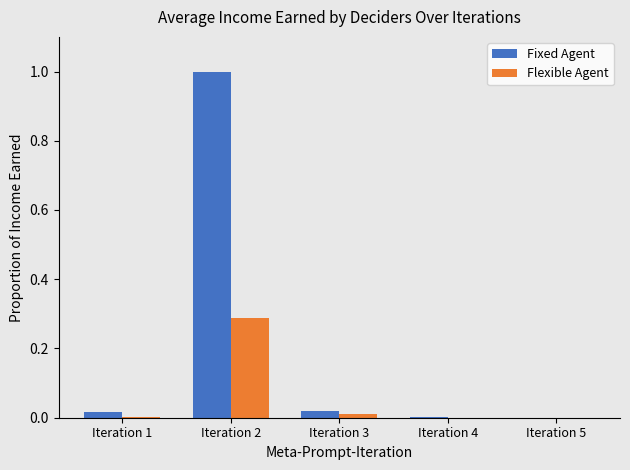

How many groups of bars are there?

5